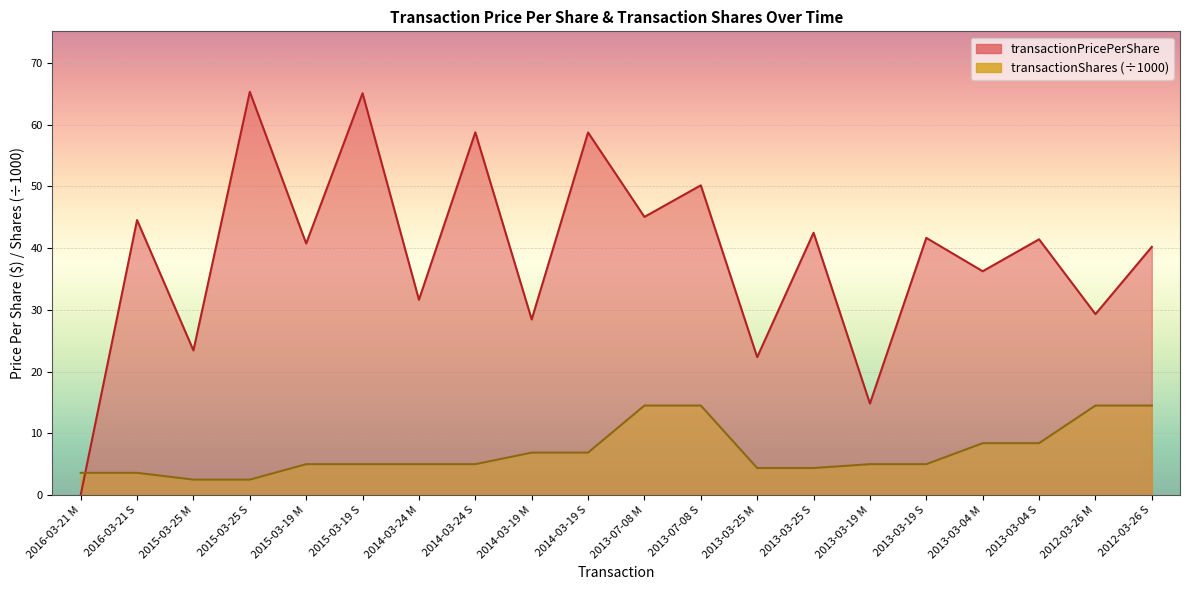

Reading left to right, transcribe all the data shown in this chart.

transactionPricePerShare: 0.0	44.6	23.4	65.3	40.8	65.1	31.6	58.8	28.4	58.7	45.1	50.2	22.3	42.5	14.8	41.7	36.3	41.4	29.3	40.2
transactionShares: 3.6	3.6	2.5	2.5	5.0	5.0	5.0	5.0	6.9	6.9	14.5	14.5	4.4	4.4	5.0	5.0	8.4	8.4	14.5	14.5